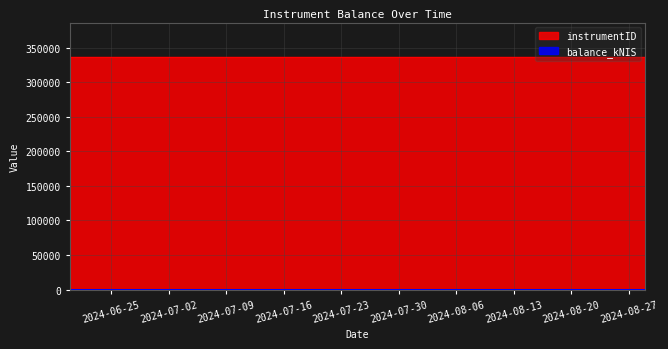

What is the sum of all instrumentID values?

1007907.0